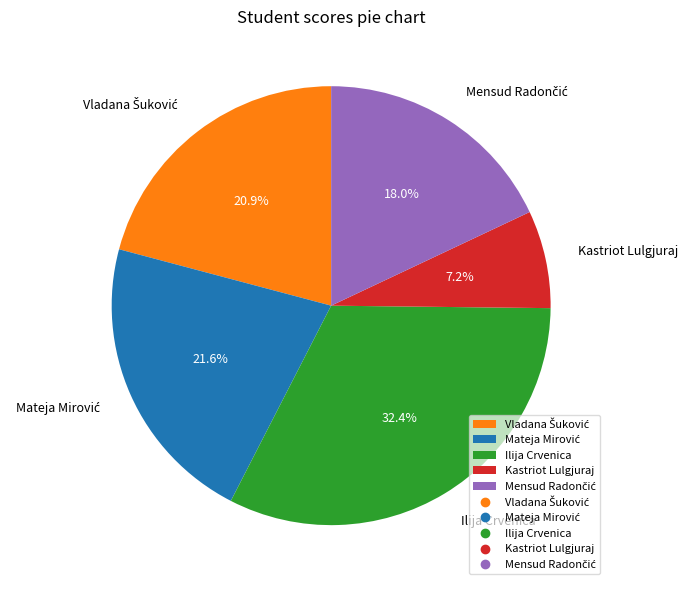

To the nearest percent, what is the average slice percentage?

20%